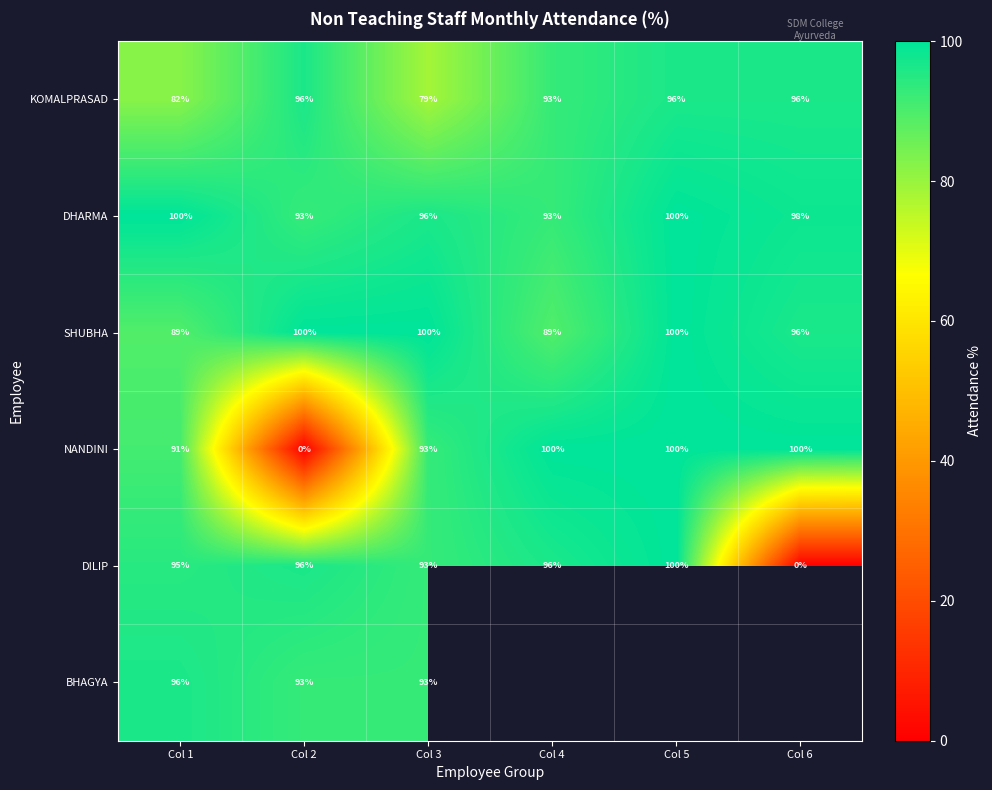

What is the highest value of the DHARMA series?

100.0